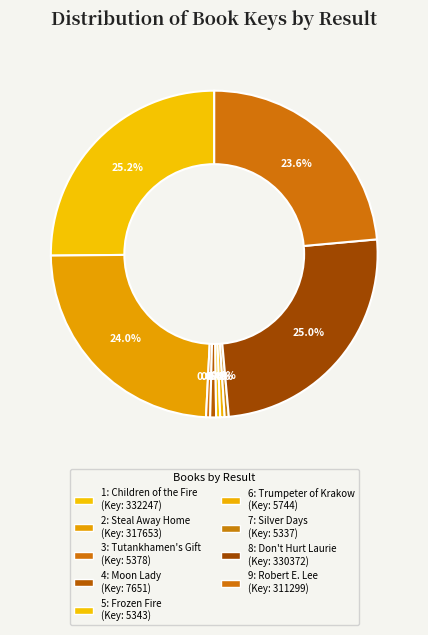

Does 8: Don't Hurt Laurie account for over 50% of the chart?

No